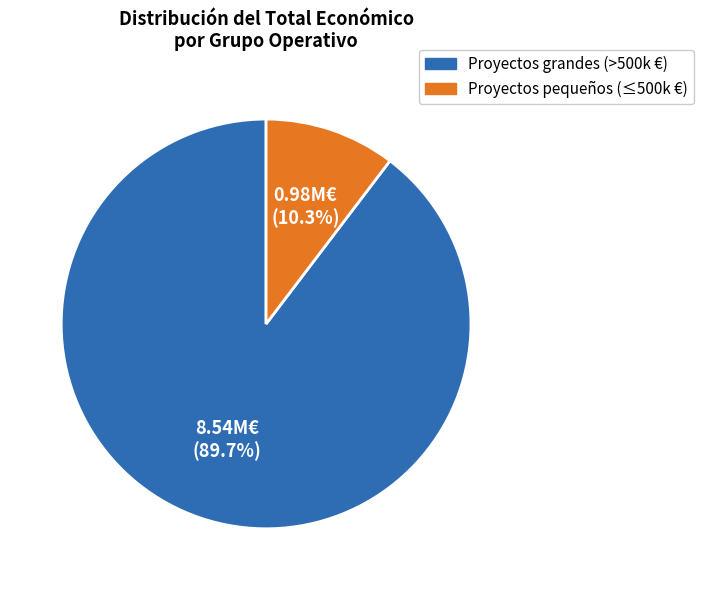

To the nearest percent, what is the average slice percentage?

50%